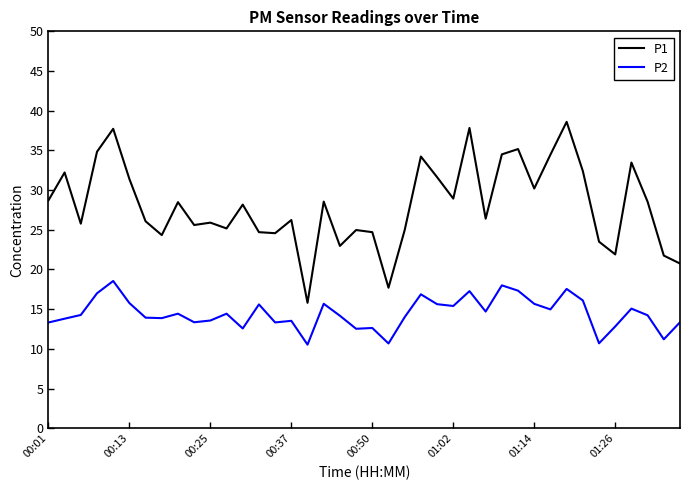

What is the maximum value shown in the chart?

38.6